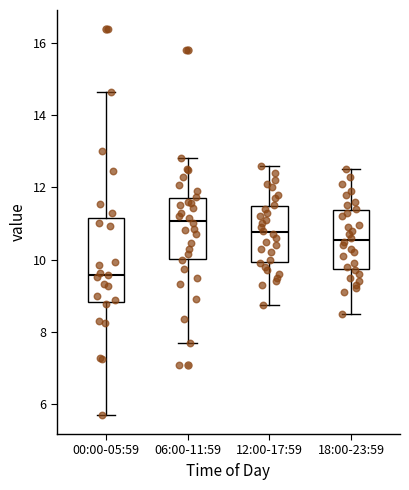

Reading left to right, read every box against the y-axis: the position of its median line, the range the box covers, and the ends of its whiskers. The values are not printed on the chart, so give them approximately, as read against the axis.

00:00-05:59: median 9.6, box 8.8 to 11.2, whiskers 5.8 to 14.6
06:00-11:59: median 11.0, box 10.0 to 11.6, whiskers 7.8 to 12.8
12:00-17:59: median 10.8, box 10.0 to 11.4, whiskers 8.8 to 12.6
18:00-23:59: median 10.6, box 9.8 to 11.4, whiskers 8.6 to 12.6